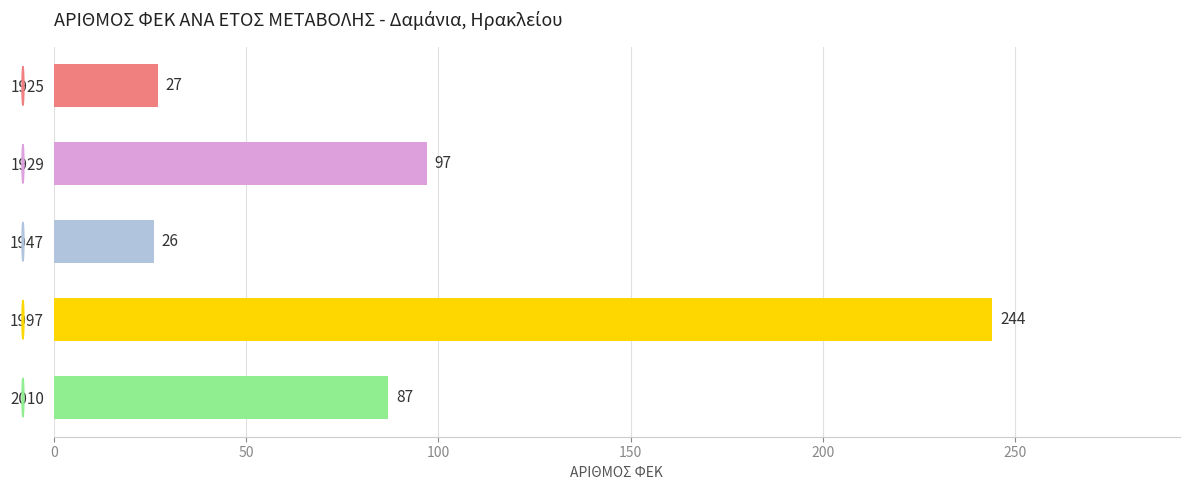

List the labels in order of value, smallest first.

1947, 1925, 2010, 1929, 1997